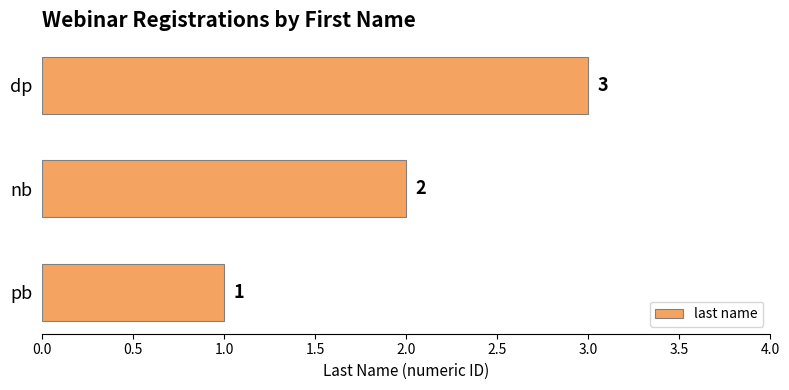

What is the sum of the values at dp and pb?

4